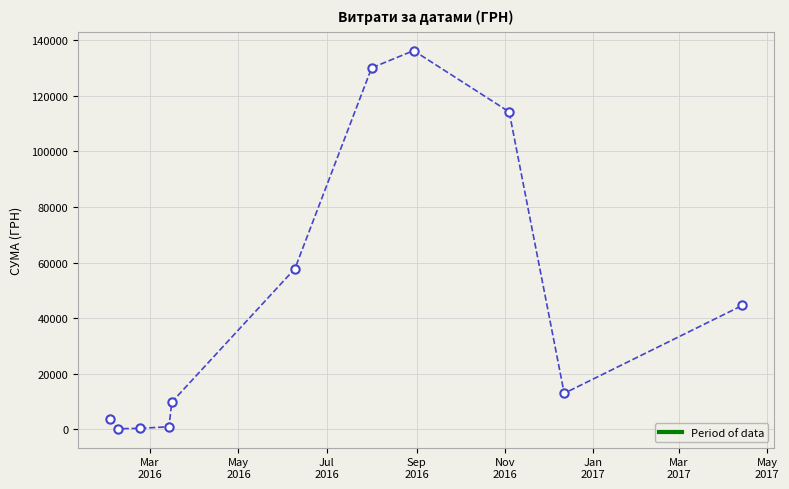

What is the value of the 6th point from the left?

57774.4